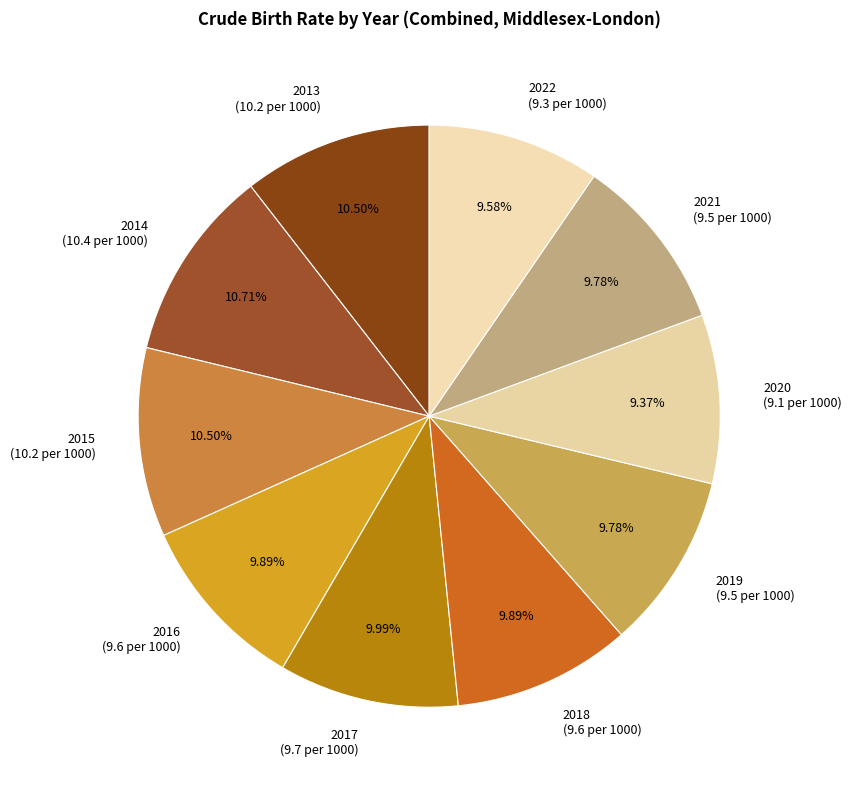

To the nearest percent, what portion does 2021 represent?

10%